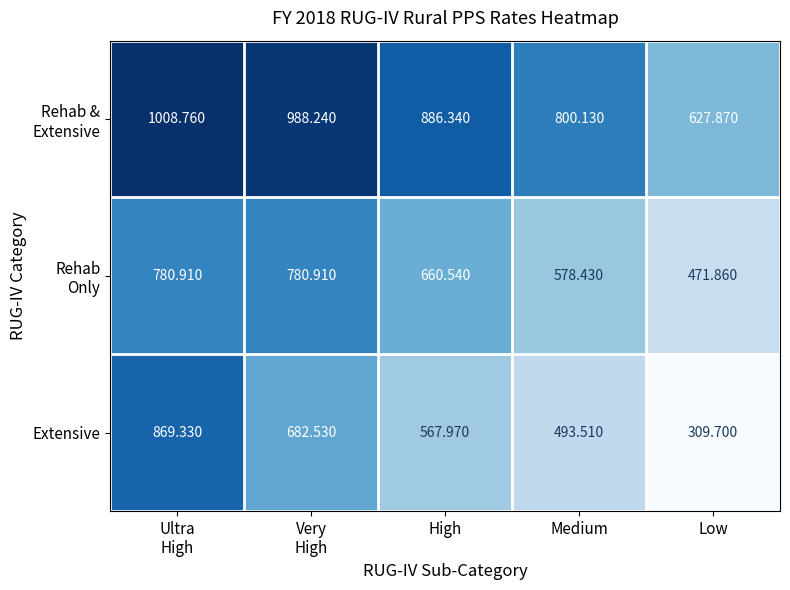

At which label is Extensive closest to 589?

High